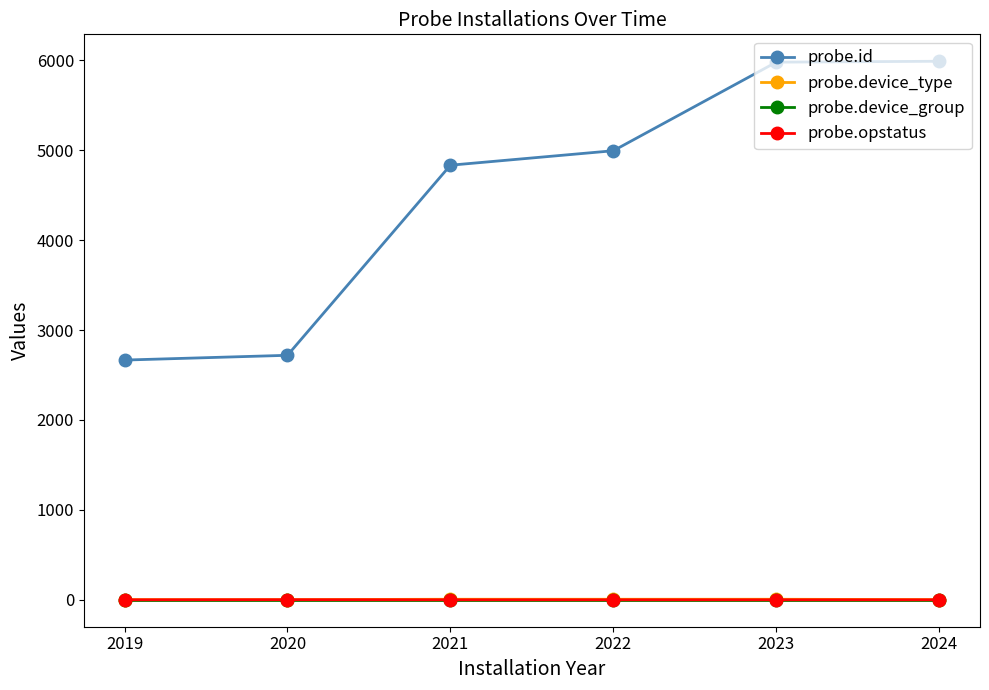

What is the sum of all probe.device_type values?

24